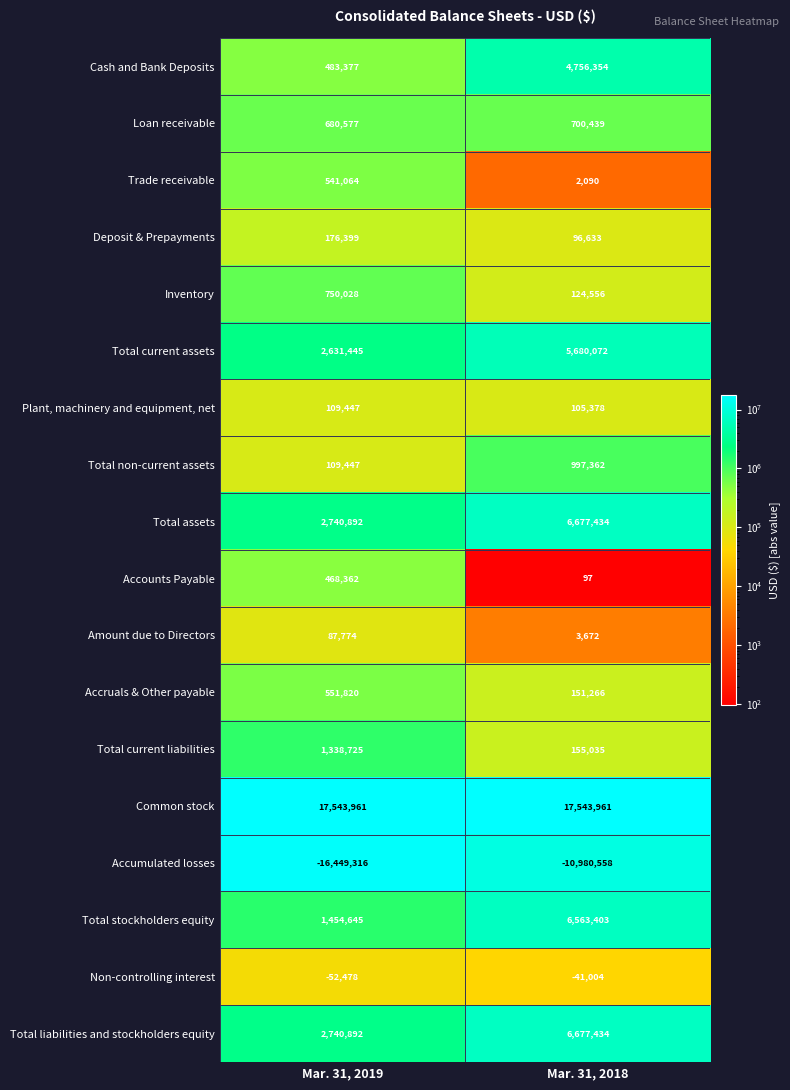

What is the approximate value of Common stock at Mar. 31, 2018?

17543961